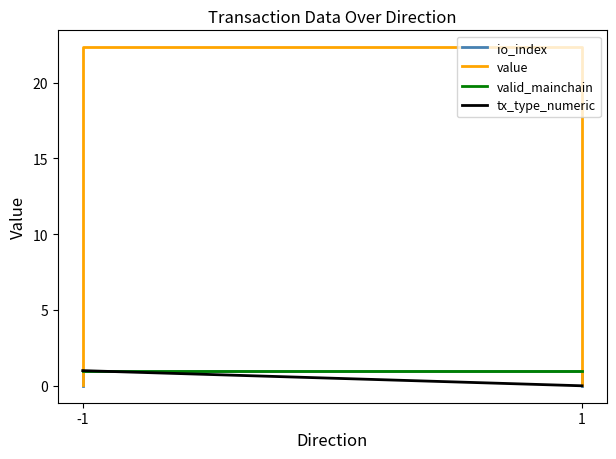

How many times do value and tx_type_numeric cross each other?

1